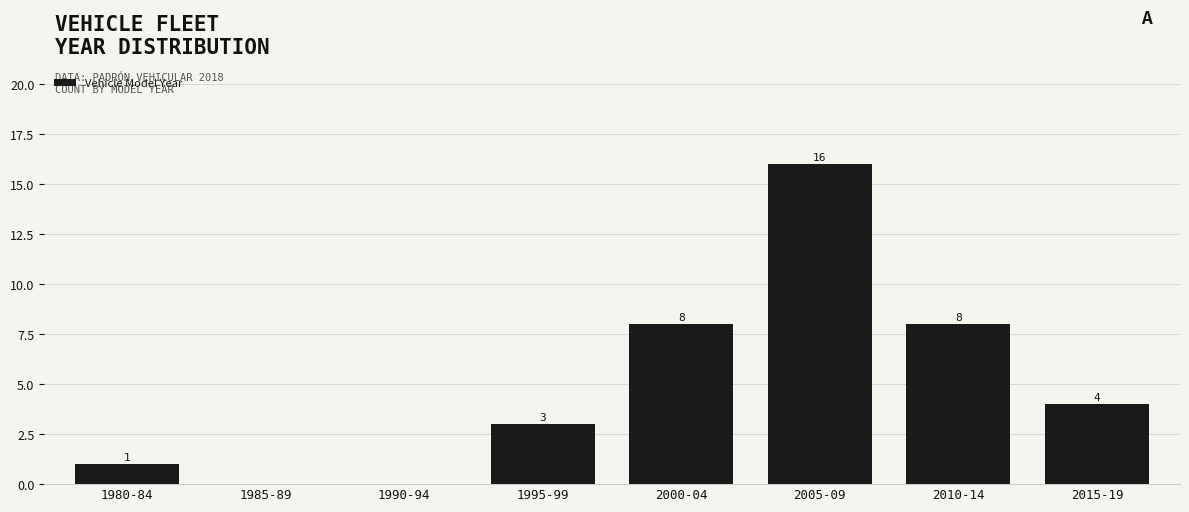

Reading right to left, transcribe all the data shown in this chart.

2015-19=4	2010-14=8	2005-09=16	2000-04=8	1995-99=3	1990-94=0	1985-89=0	1980-84=1